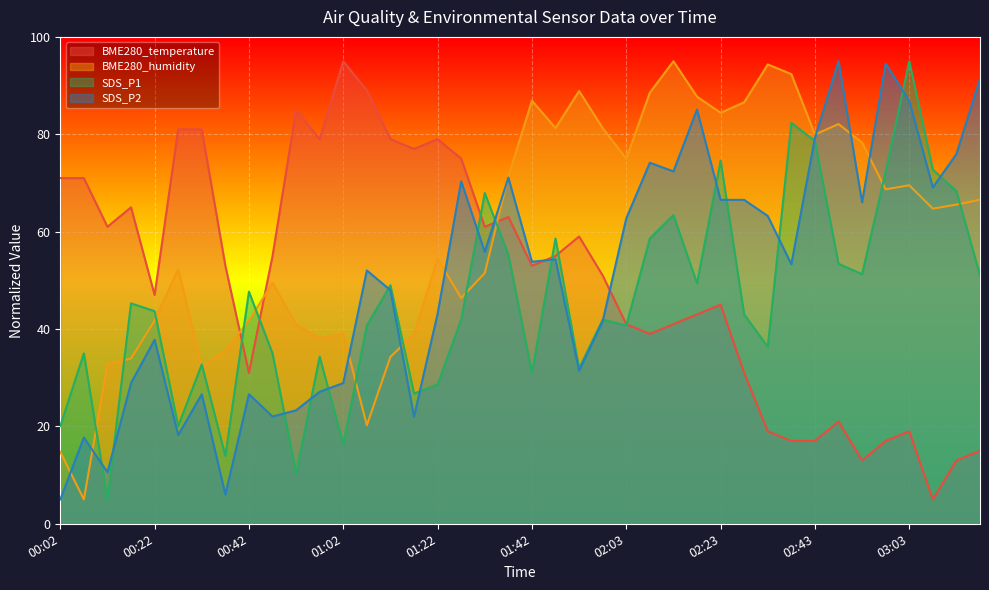

How many values in the SDS_P1 series exceed 43?

20